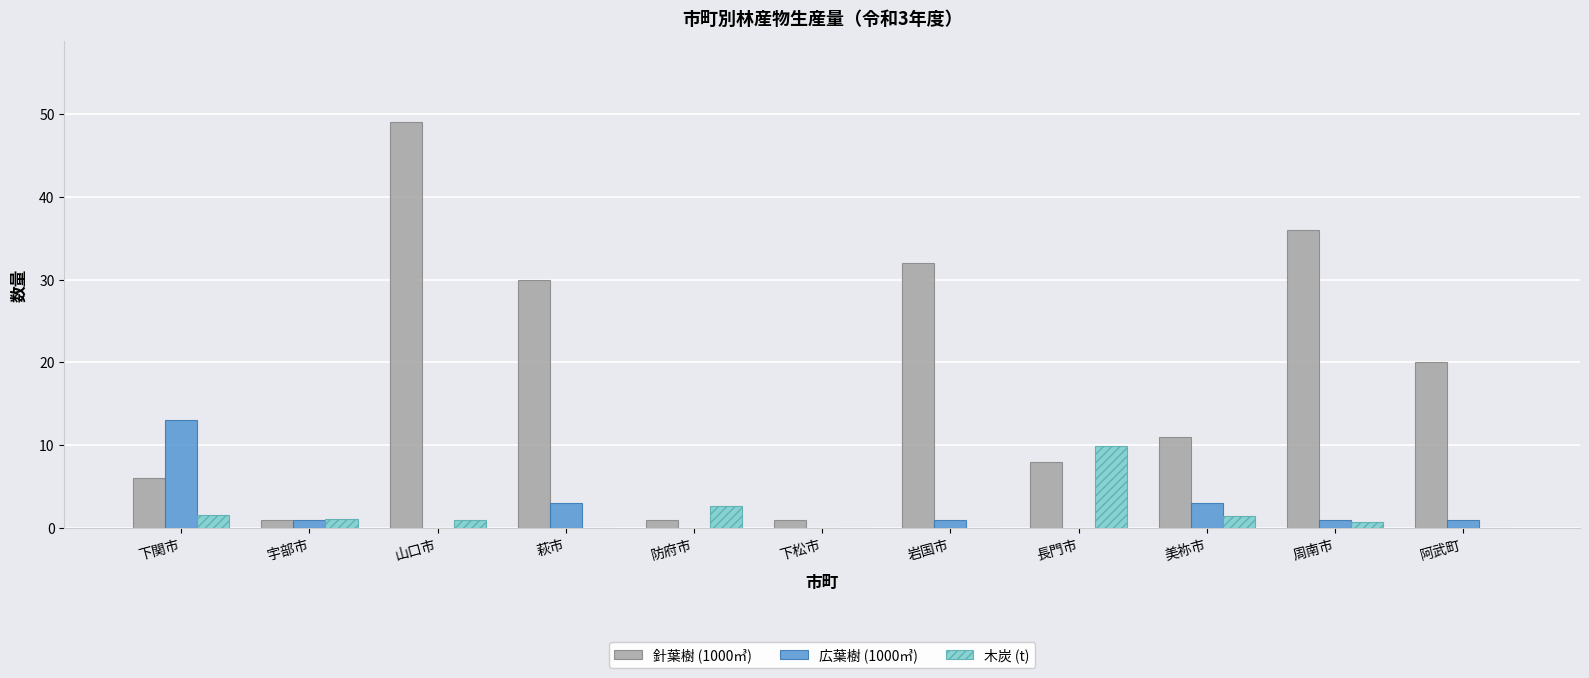

What is the sum of the 木炭 (t) values at 長門市 and 山口市?

10.8